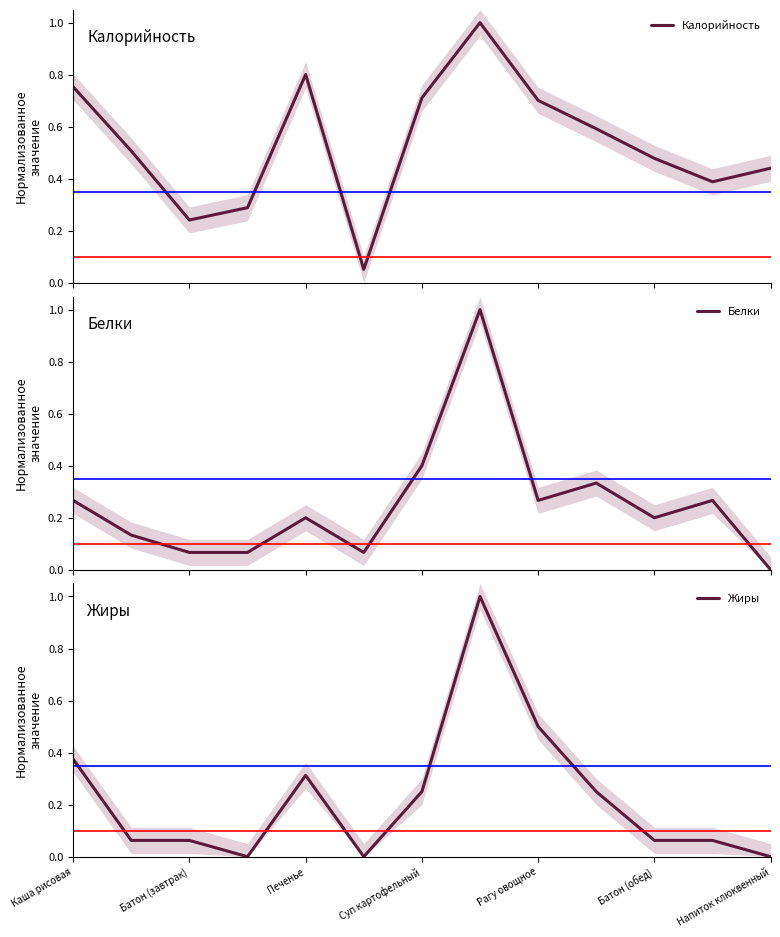

At which category does the chart reach its peak across all series?

7